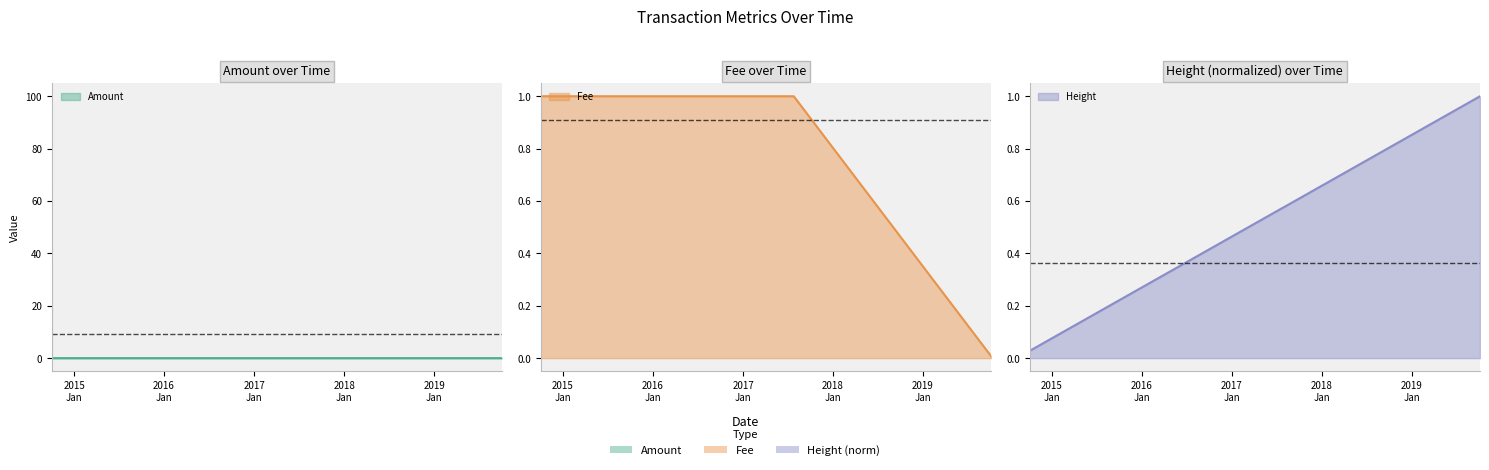

The Amount series shows 0.6 at 2016
Jan. True or false?

False